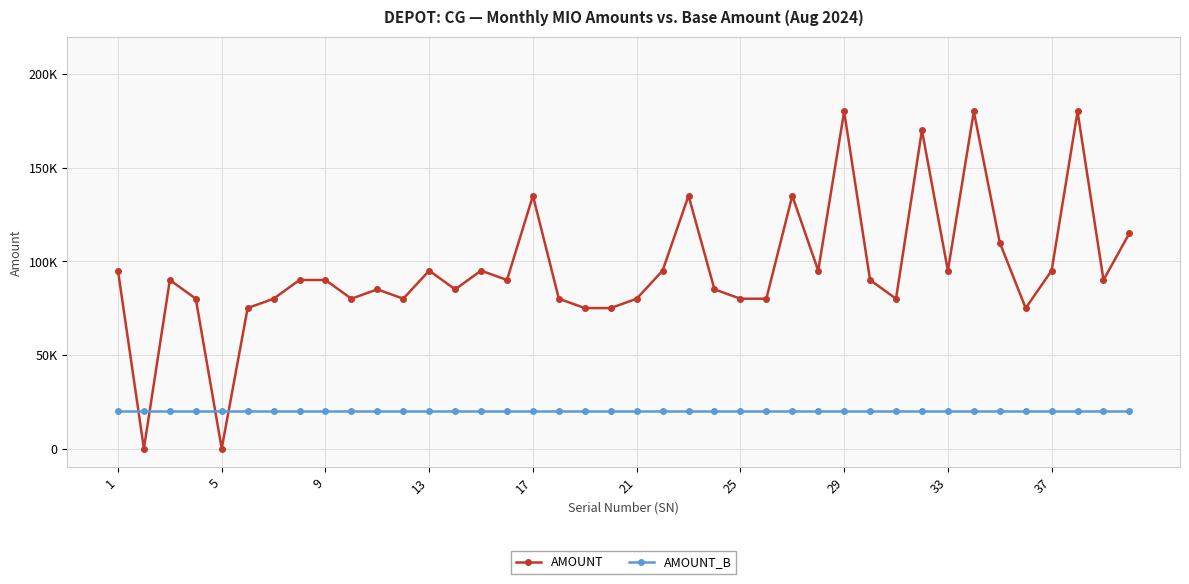

Does the chart have visible grid lines?

Yes